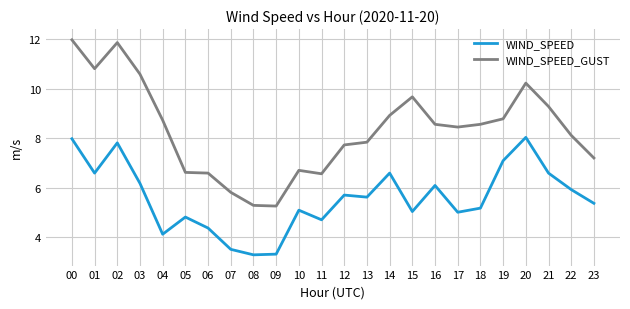

List the series in order of their overall mean, lowest first.

WIND_SPEED, WIND_SPEED_GUST